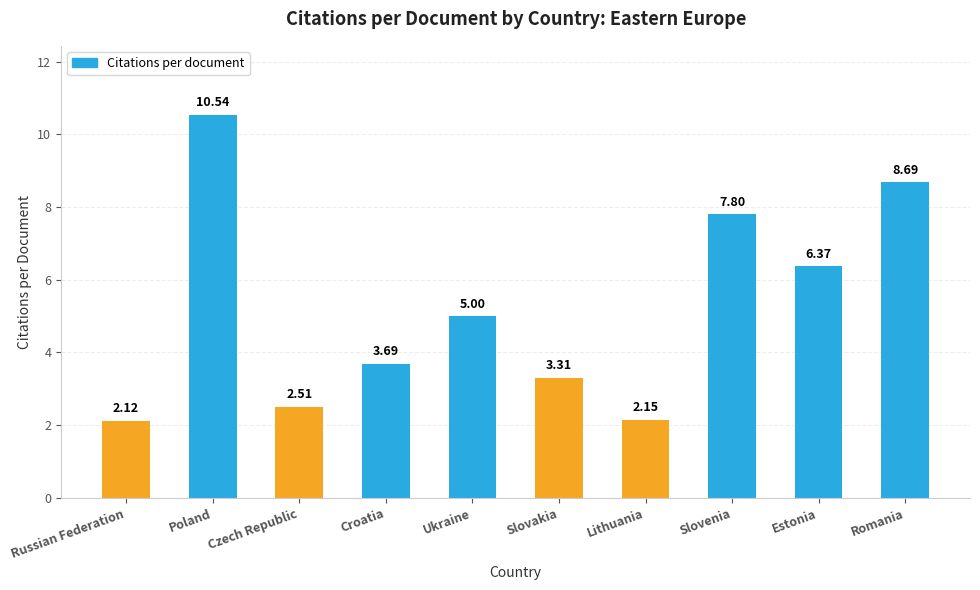

List the labels in order of value, smallest first.

Russian Federation, Lithuania, Czech Republic, Slovakia, Croatia, Ukraine, Estonia, Slovenia, Romania, Poland